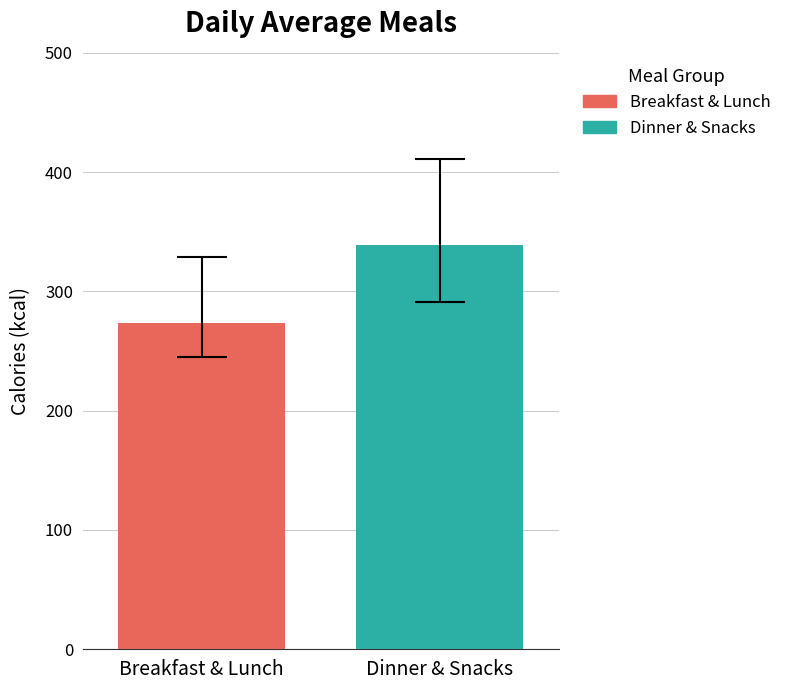

What is the maximum value for Dinner & Snacks?

339.0